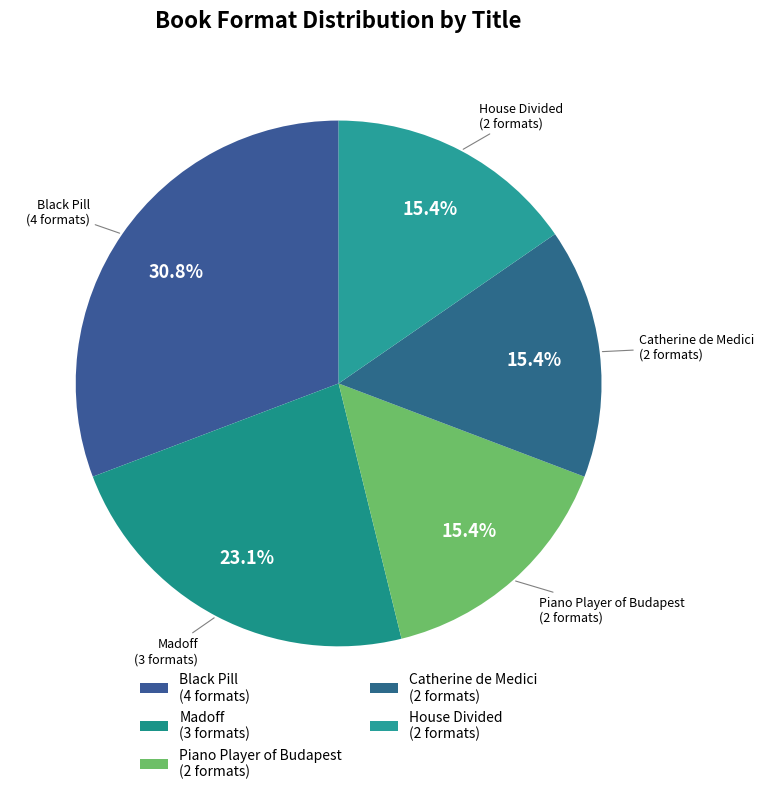

Is Madoff the majority of the pie?

No